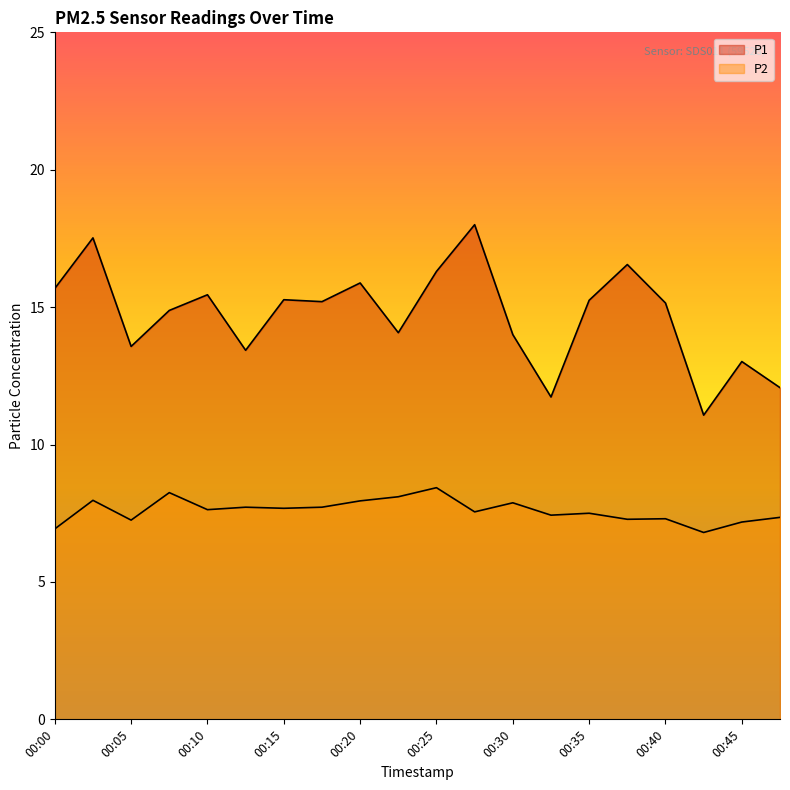

Count the number of categories in the chart.

20